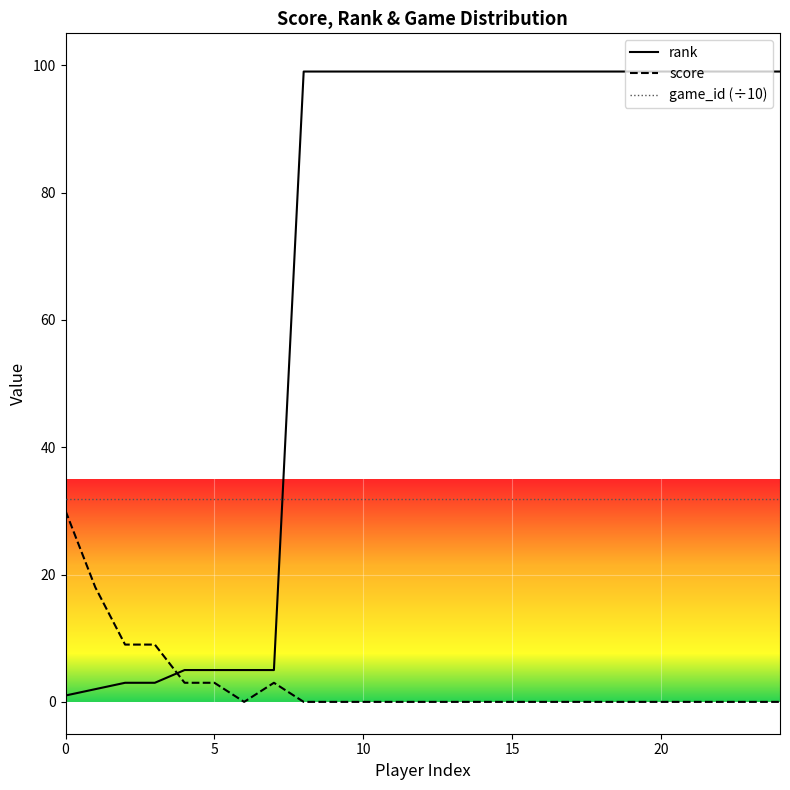

Rank the series by their average value, from lowest to highest.

score, game_id (÷10), rank